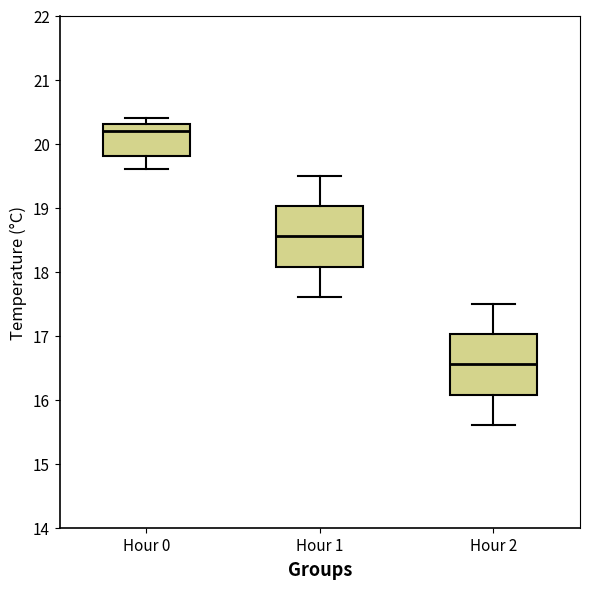

Reading left to right, transcribe this box plot: for each box, give where its median line is, the range the box spans, and where its two whiskers end, as read against the y-axis. The values are not printed on the chart, so give them approximately, as read against the axis.

Hour 0: median 20.2, box 19.8 to 20.3, whiskers 19.6 to 20.4
Hour 1: median 18.6, box 18.1 to 19.0, whiskers 17.6 to 19.5
Hour 2: median 16.6, box 16.1 to 17.0, whiskers 15.6 to 17.5